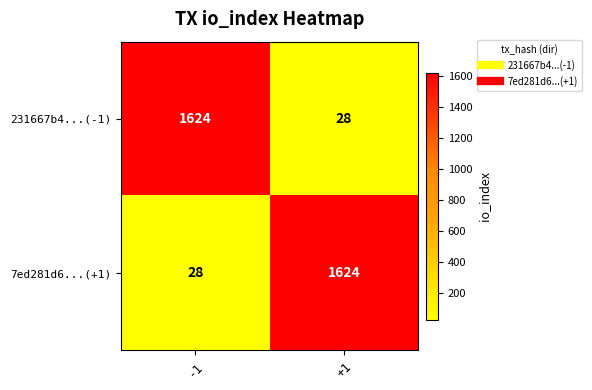

Rank the series at -1 from highest to lowest value.

231667b4...(-1), 7ed281d6...(+1)